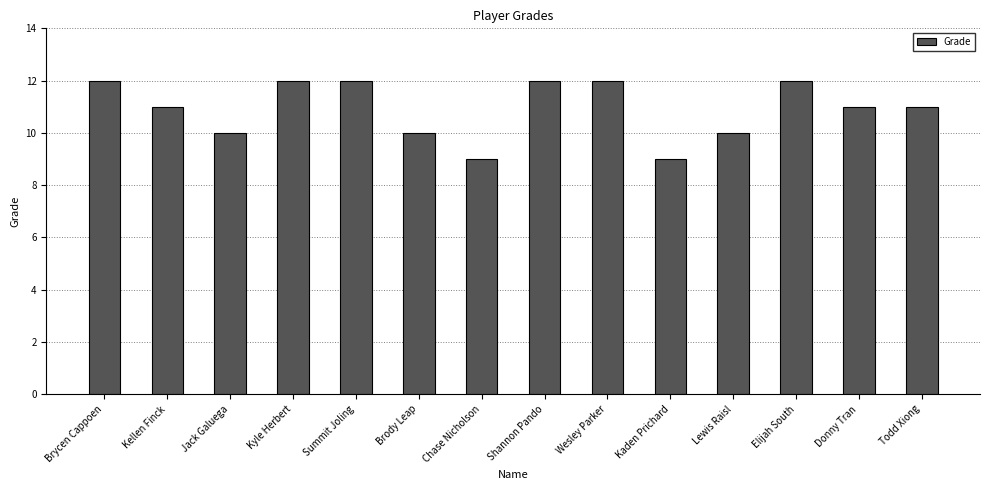

What is the sum of the values at Donny Tran and Brycen Cappoen?

23